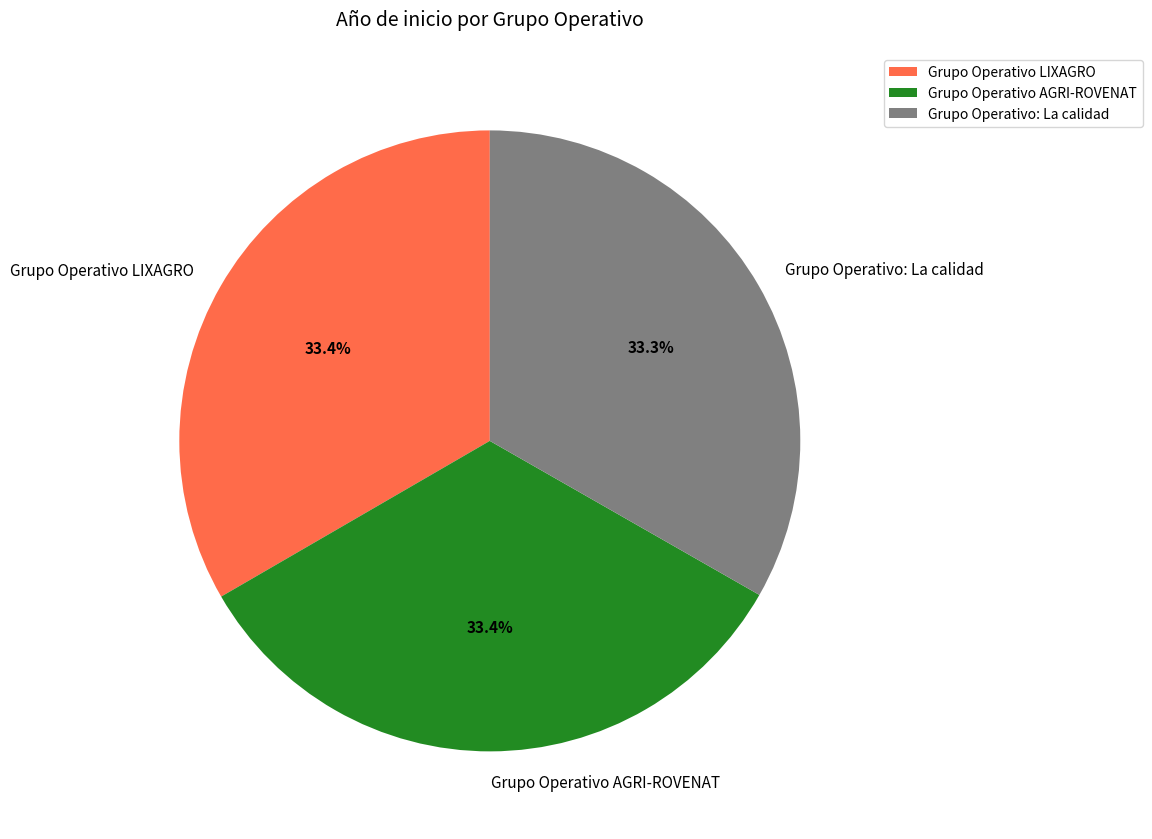

What is the ratio of the value at Grupo Operativo LIXAGRO to the value at Grupo Operativo AGRI-ROVENAT?

1.0